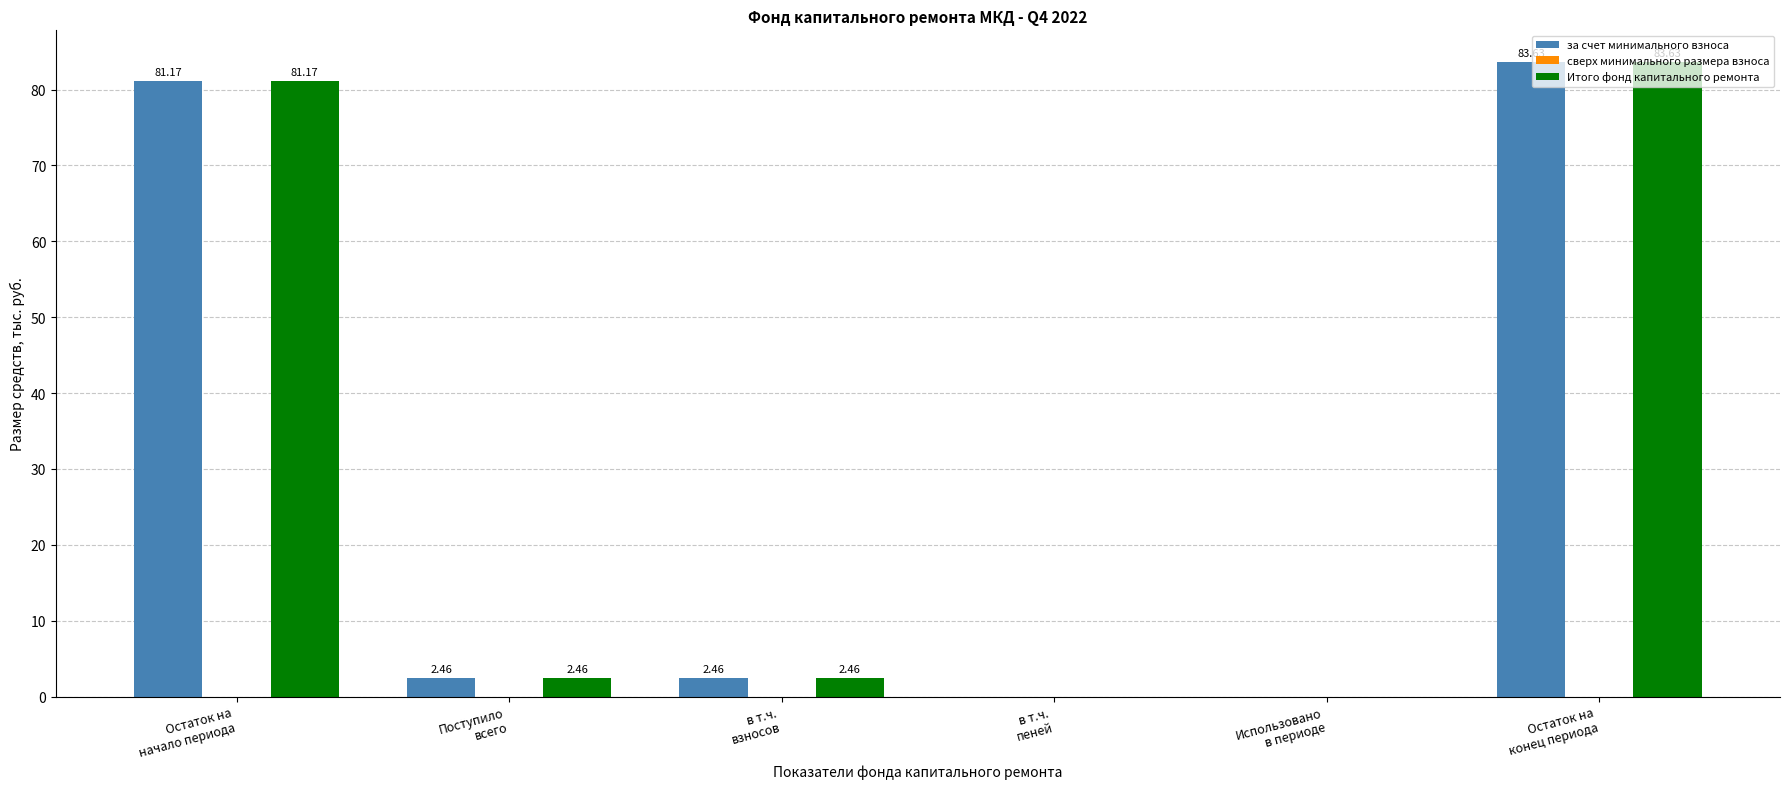

What is the spread (max minus min) of values at Поступило
всего?

0.0